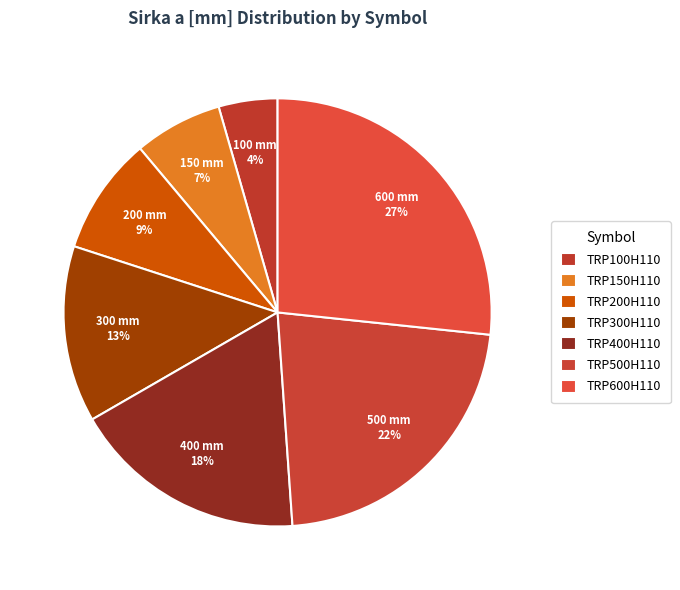

Rank the categories by value from highest to lowest.

TRP600H110, TRP500H110, TRP400H110, TRP300H110, TRP200H110, TRP150H110, TRP100H110